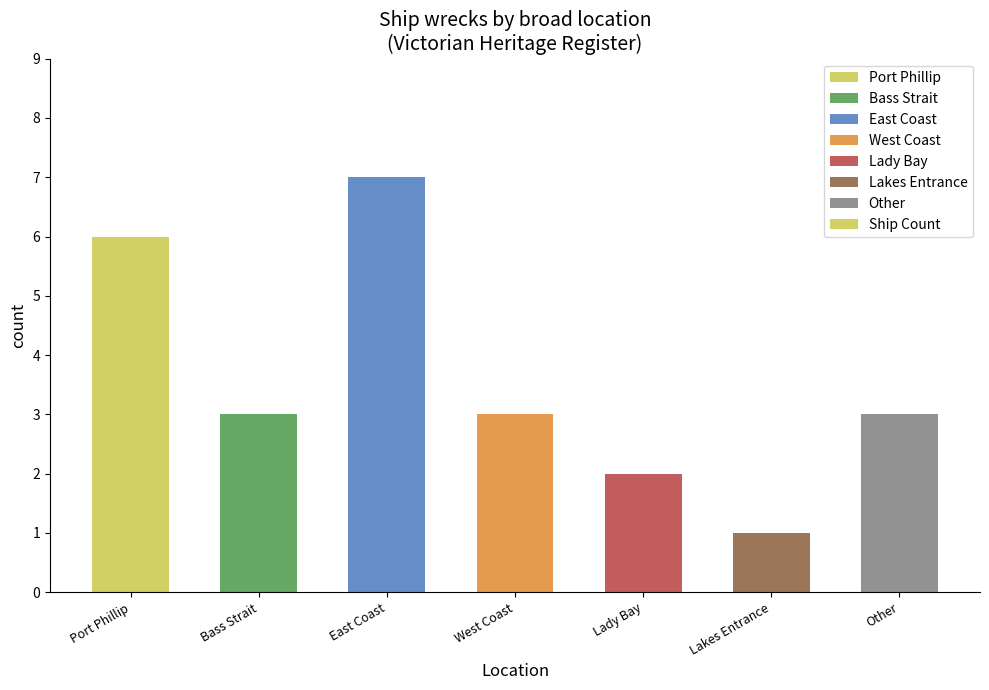

The chart shows a value of 3 at West Coast. True or false?

True